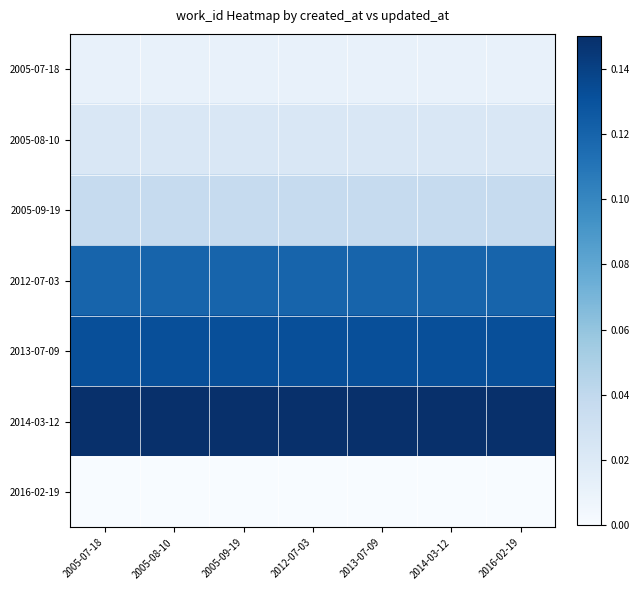

At which category does the chart reach its minimum across all series?

2005-07-18